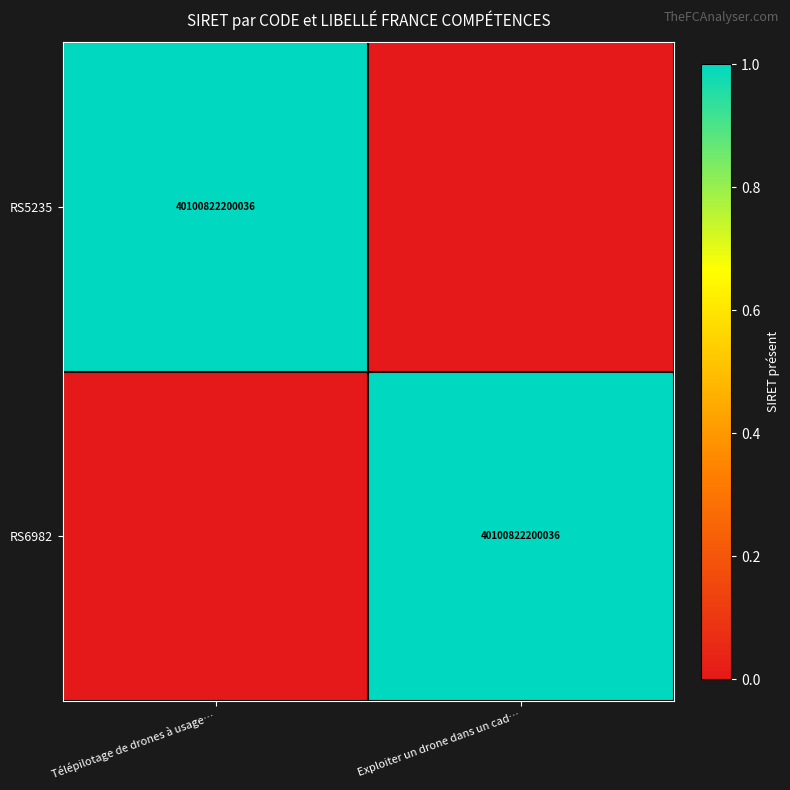

True or false: RS5235 has a value of 24040978635833 at Télépilotage de drones à usage….

False